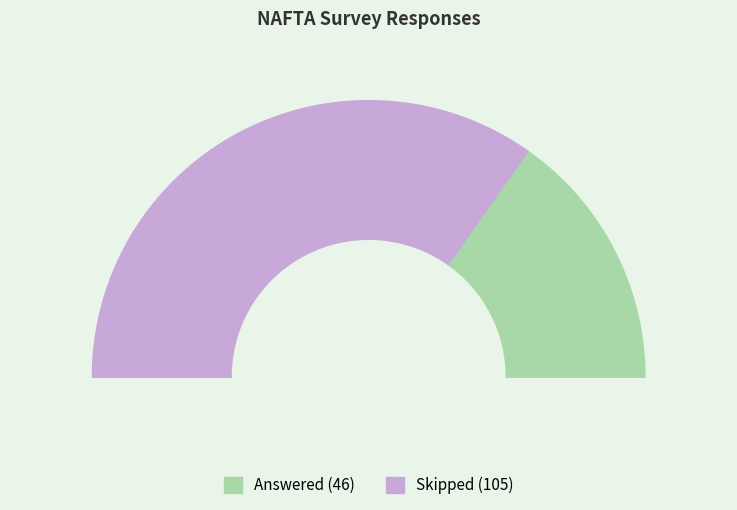

Count the number of slices in the pie.

2